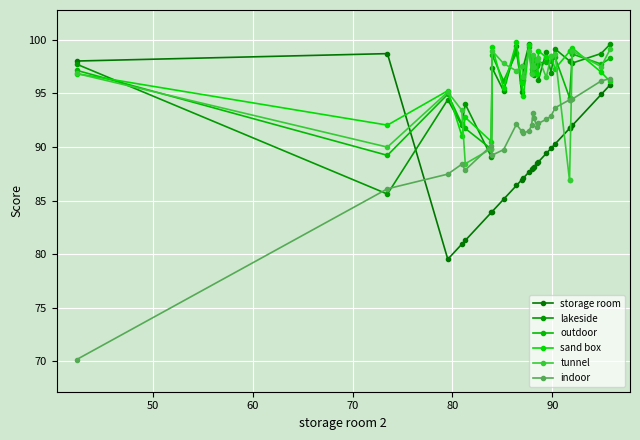

Is the value of tunnel at 14 greater than the value of sand box at 14?

Yes